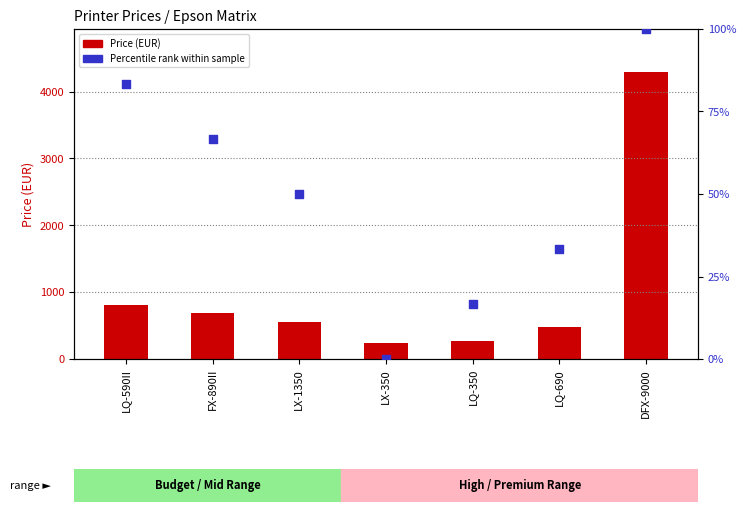

Which series contains the highest Y value?

Price (EUR)